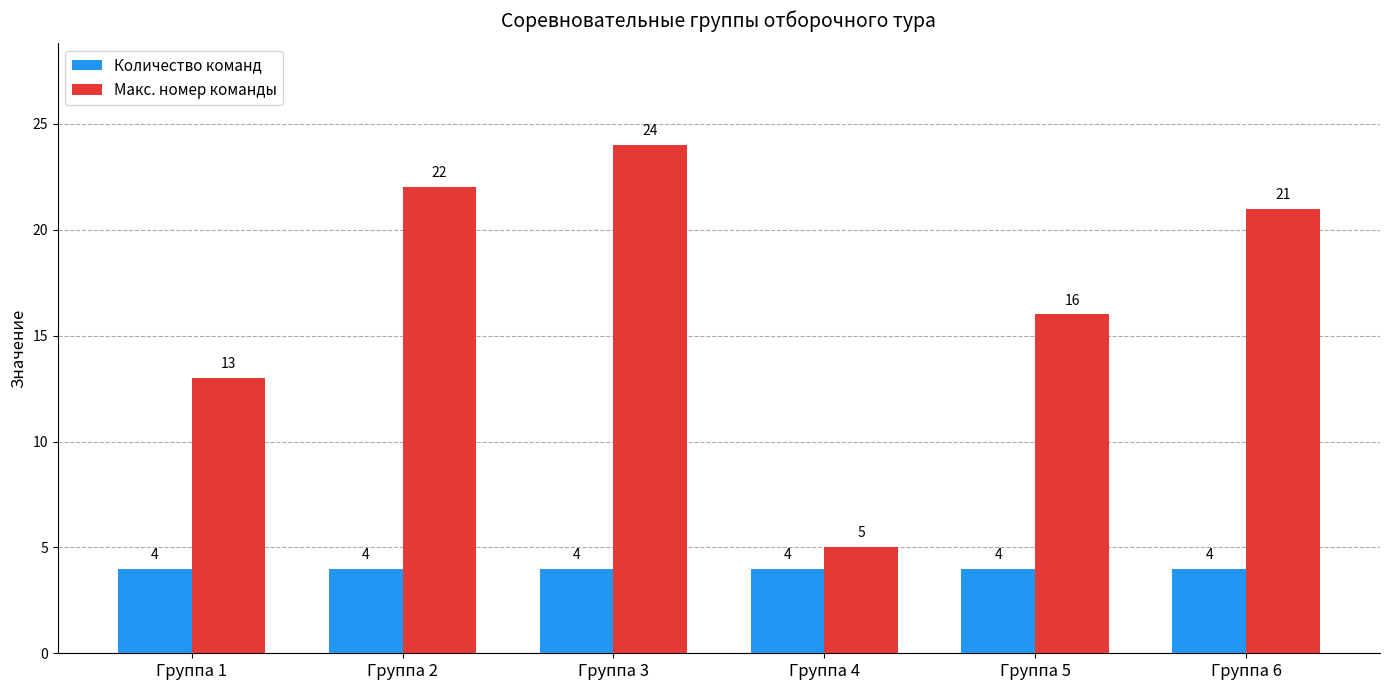

Rank the categories by Макс. номер команды value from highest to lowest.

Группа 3, Группа 2, Группа 6, Группа 5, Группа 1, Группа 4